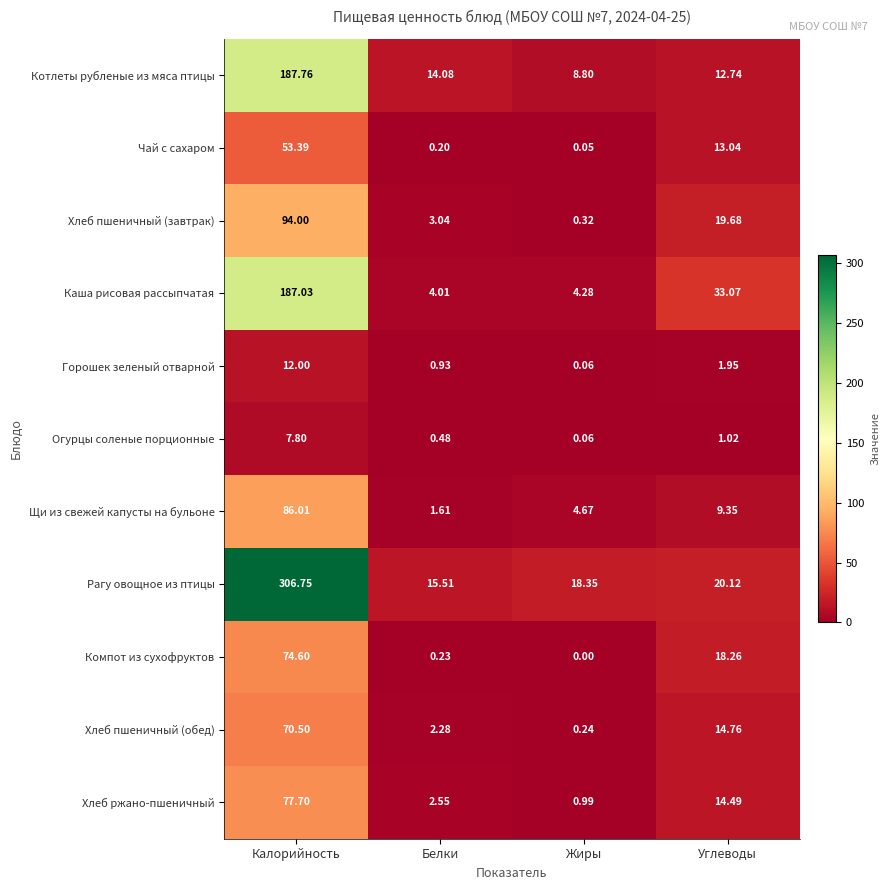

Which category has the highest value across all series?

Калорийность